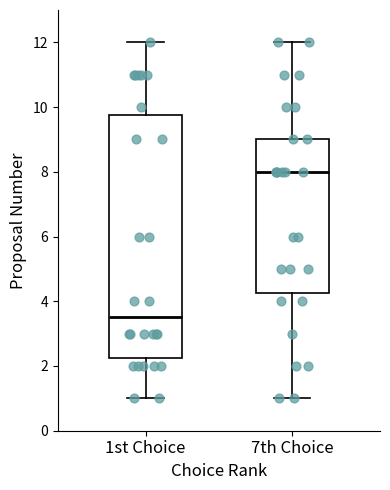

Where is the lower edge of the box for 1st Choice on the y-axis? The values are not printed on the chart, so give them approximately, as read against the axis.

2.2